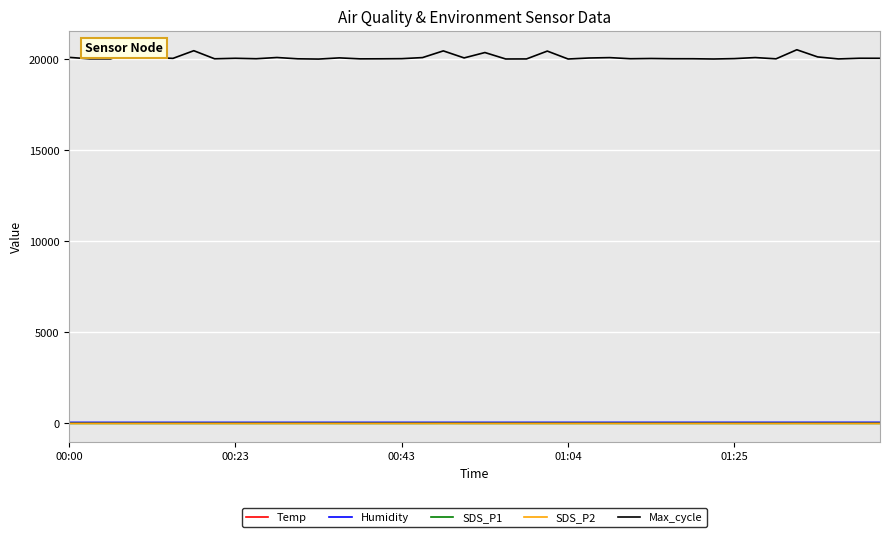

What is the greatest value displayed?

20532.0